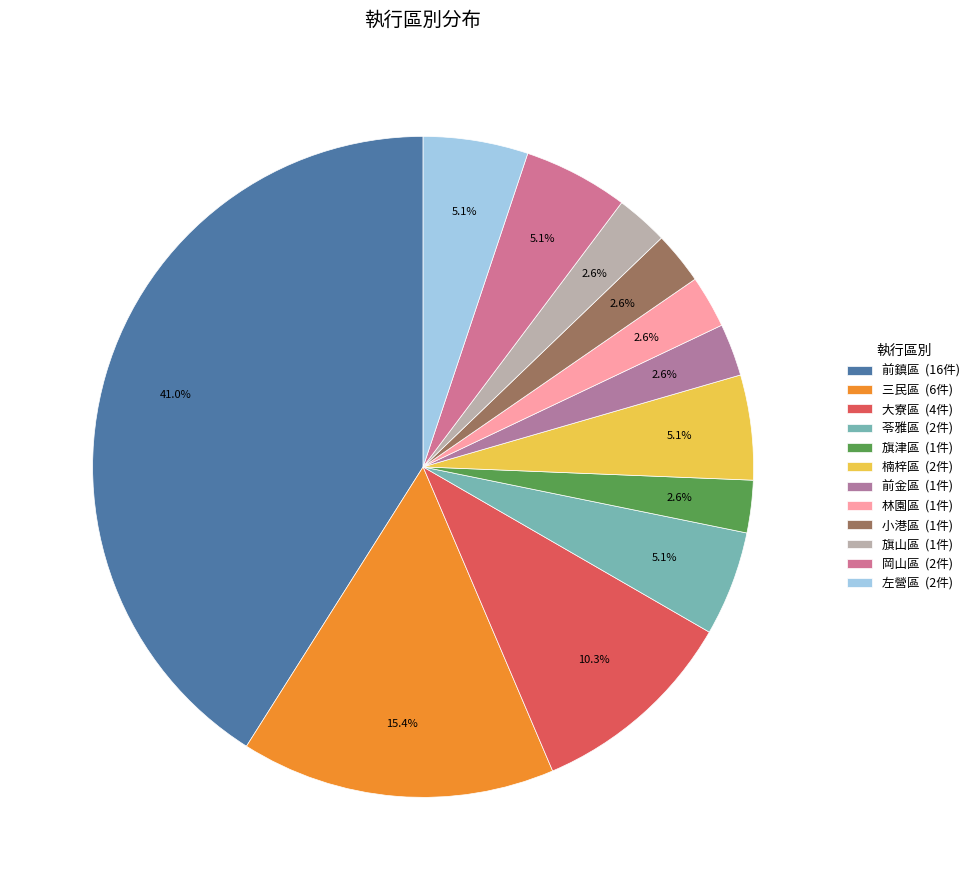

Count the number of slices in the pie.

12